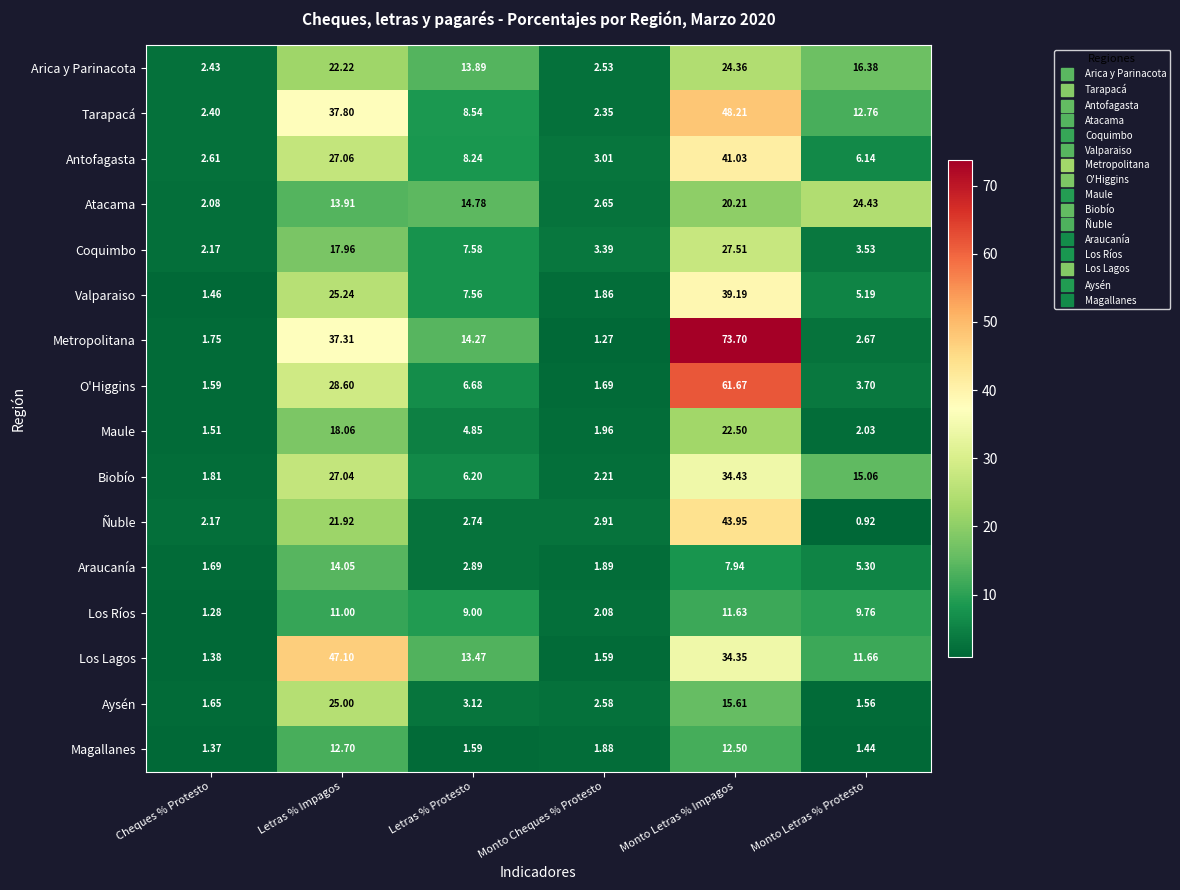

Where does the Metropolitana series first go above 14?

Letras % Impagos